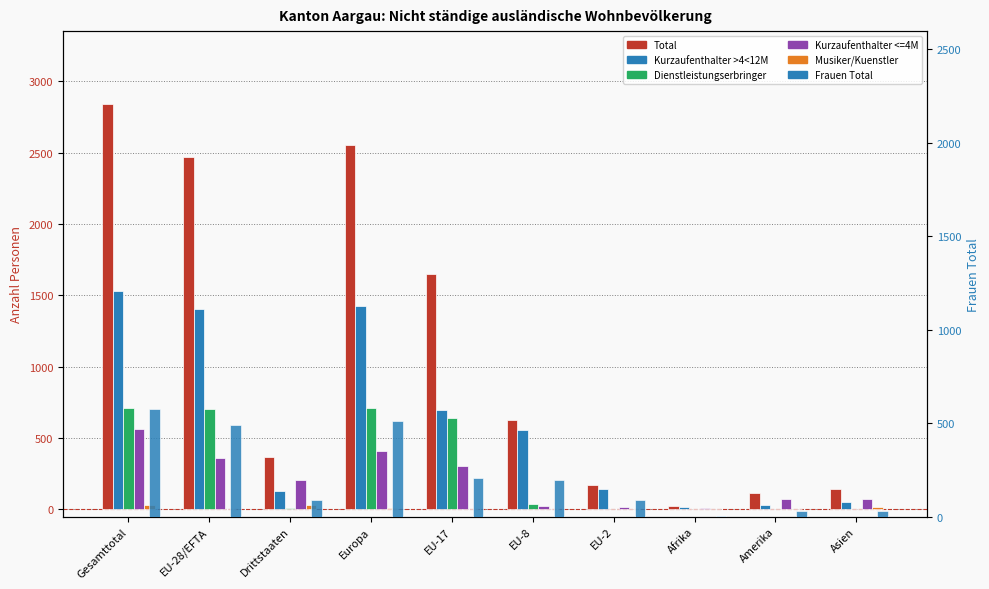

What is the total value across all series at Gesamttotal?

6259